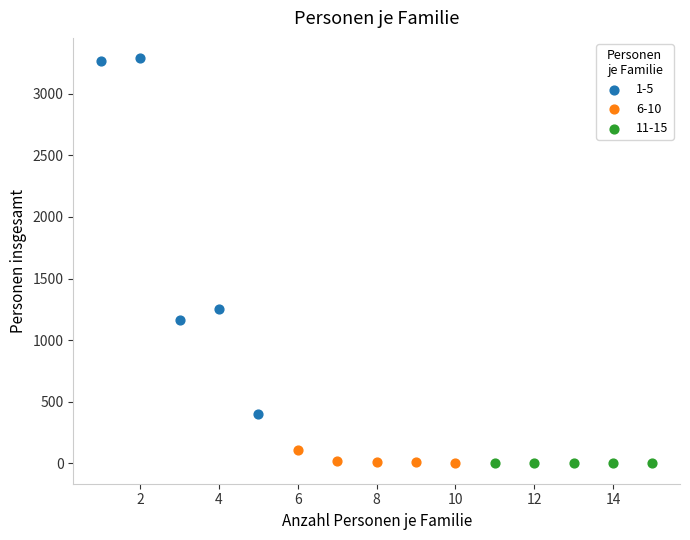

What are all the series names shown in the legend?

1-5, 6-10, 11-15